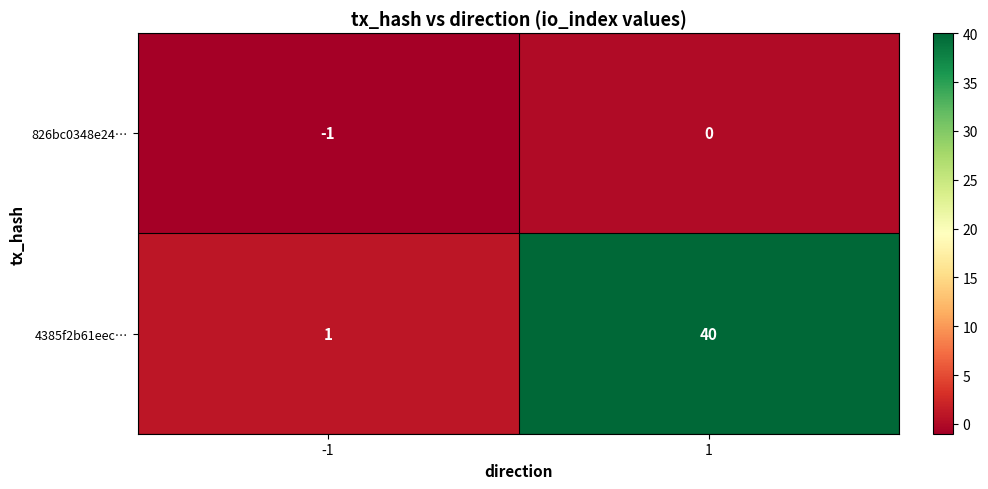

Reading left to right, what are all the values shown in this chart?

826bc0348e24…: -1=-1	1=0
4385f2b61eec…: -1=1	1=40